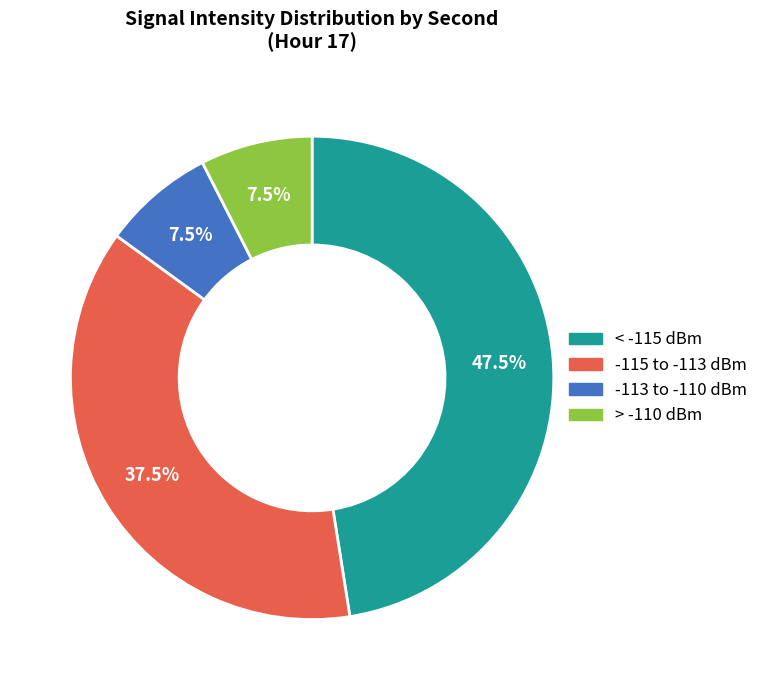

Is there a majority slice in this chart?

No